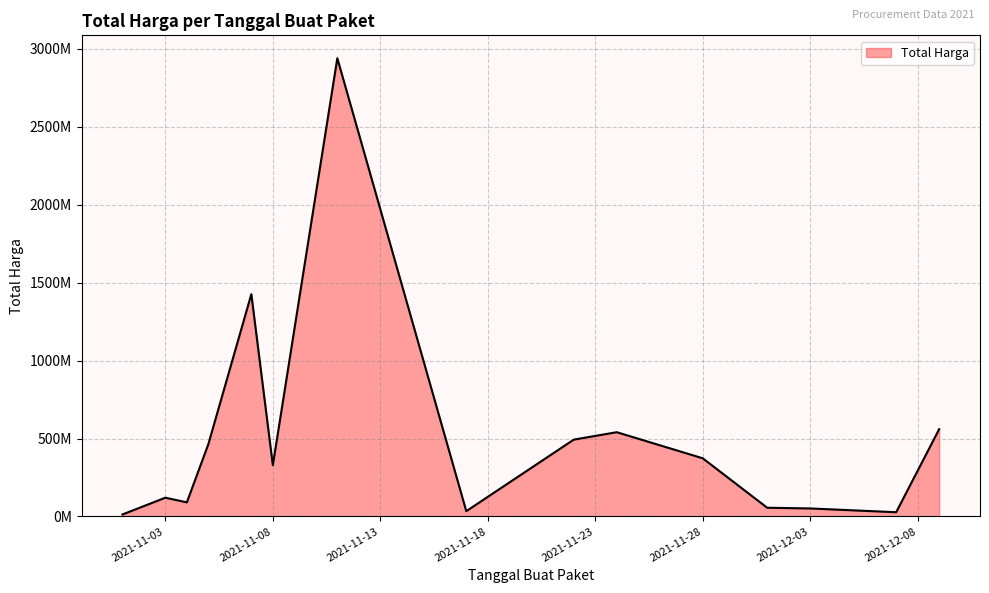

True or false: there are more than 1 points higher than both neighbors.

True